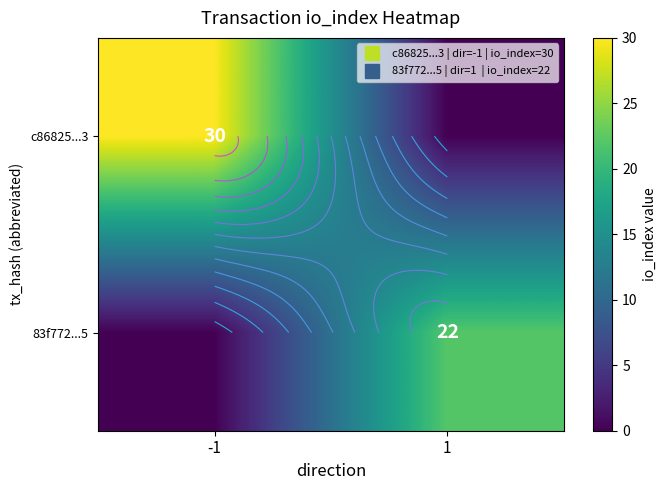

How many values in 83f772...5 are above zero?

1